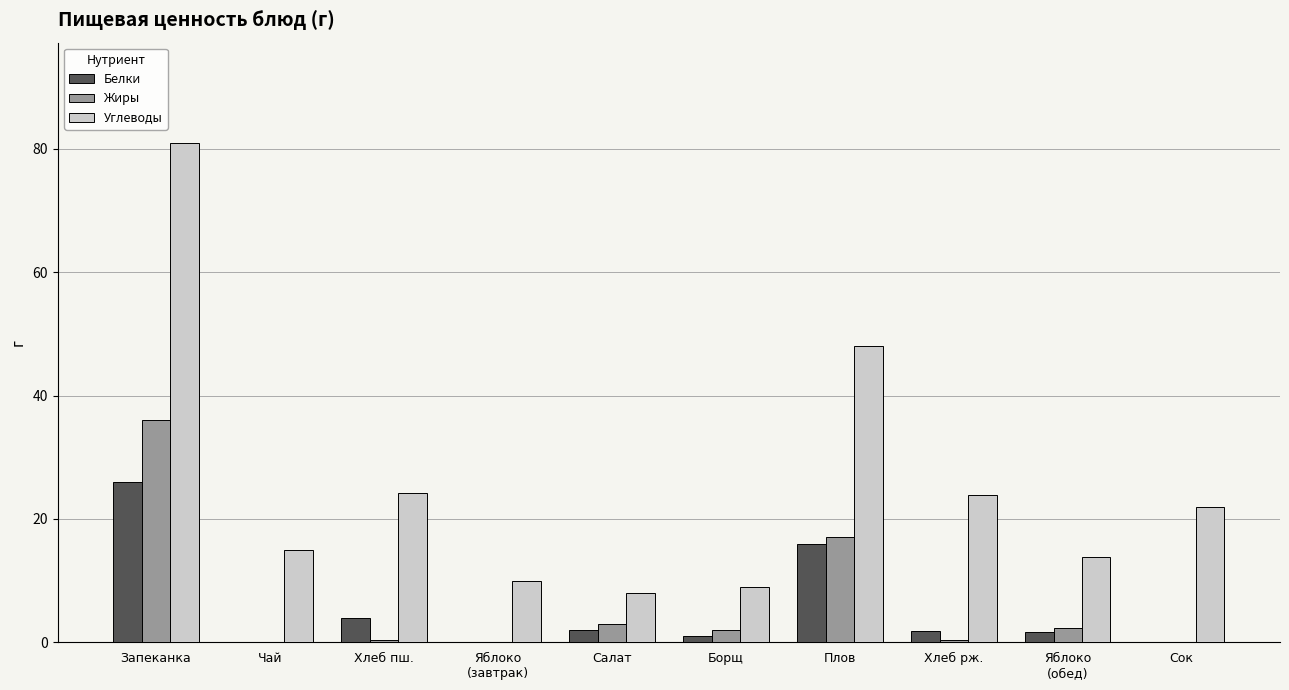

Which series changed the most between Плов and Сок?

Углеводы